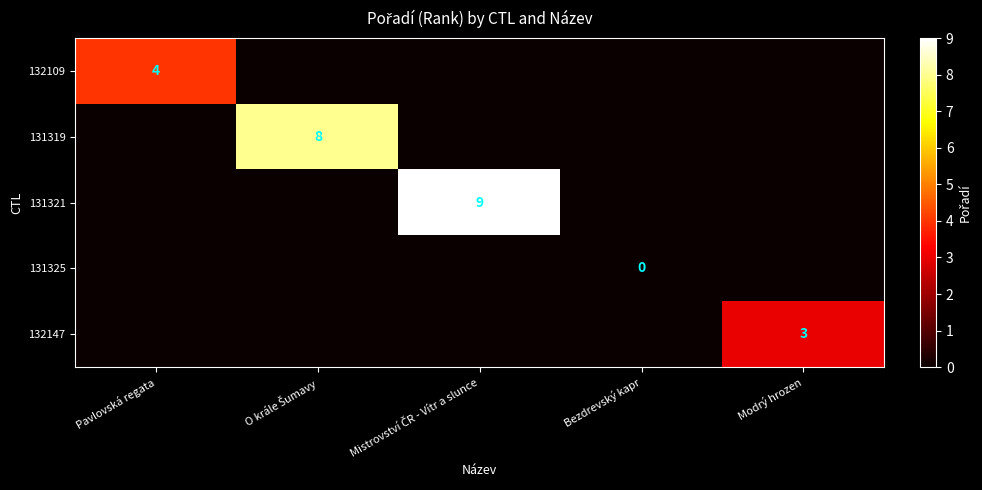

Is it true that 131321 equals -6 at O krále Šumavy?

False